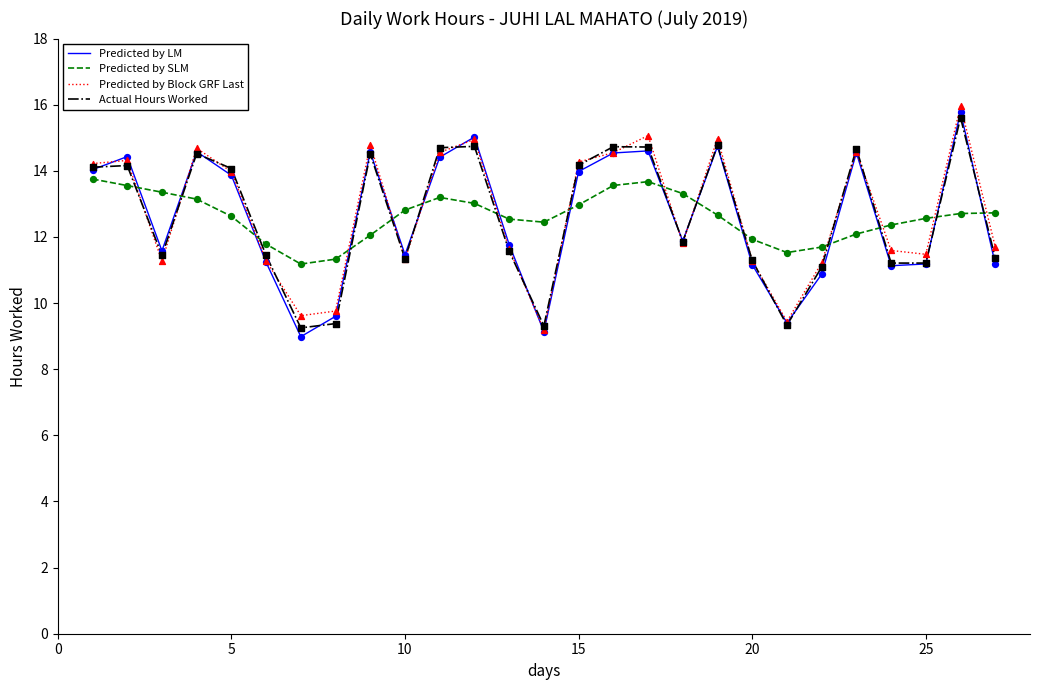

What is the smallest value displayed?

9.0